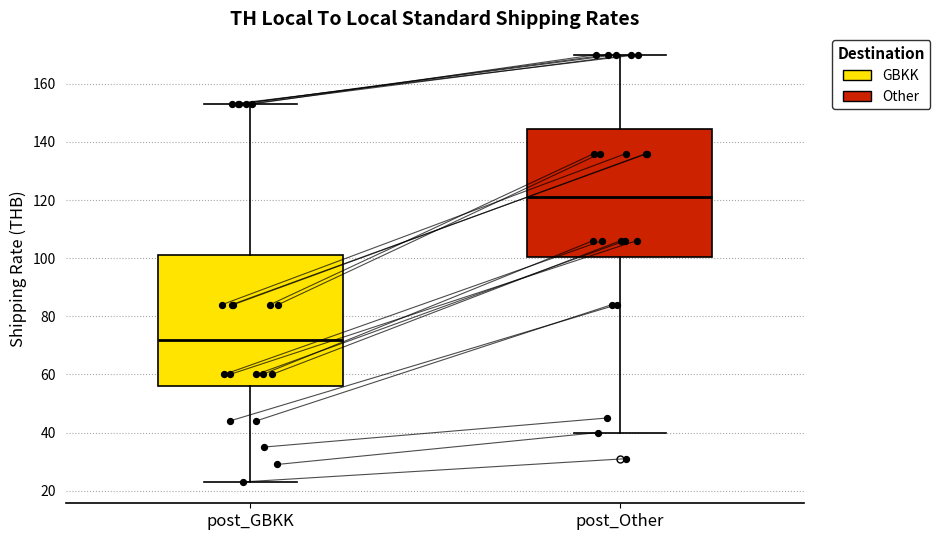

Reading left to right, read every box against the y-axis: the position of its median line, the range the box covers, and the ends of its whiskers. The values are not printed on the chart, so give them approximately, as read against the axis.

post_GBKK: median 72, box 56 to 102, whiskers 24 to 154
post_Other: median 122, box 100 to 144, whiskers 40 to 170